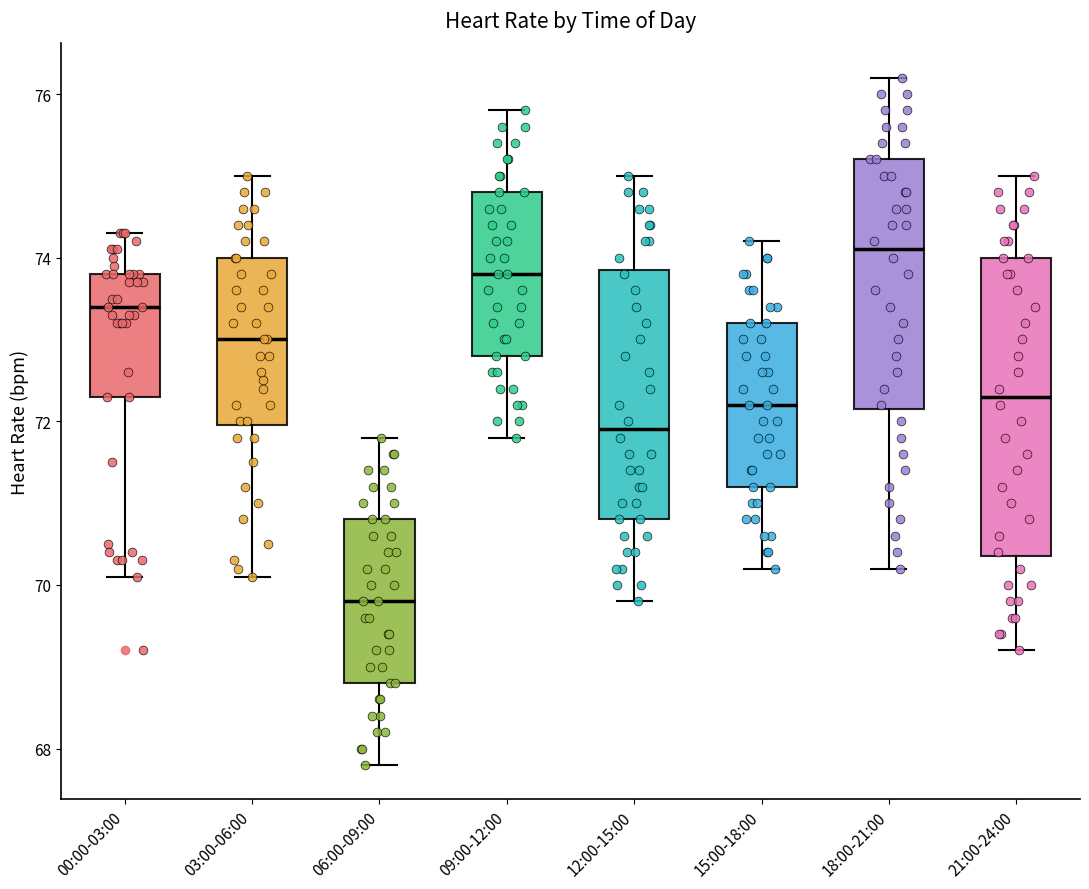

Reading left to right, transcribe this box plot: for each box, give where its median line is, the range the box spans, and where its two whiskers end, as read against the y-axis. The values are not printed on the chart, so give them approximately, as read against the axis.

00:00-03:00: median 73.4, box 72.4 to 73.8, whiskers 70.2 to 74.4
03:00-06:00: median 73.0, box 72.0 to 74.0, whiskers 70.2 to 75.0
06:00-09:00: median 69.8, box 68.8 to 70.8, whiskers 67.8 to 71.8
09:00-12:00: median 73.8, box 72.8 to 74.8, whiskers 71.8 to 75.8
12:00-15:00: median 72.0, box 70.8 to 73.8, whiskers 69.8 to 75.0
15:00-18:00: median 72.2, box 71.2 to 73.2, whiskers 70.2 to 74.2
18:00-21:00: median 74.2, box 72.2 to 75.2, whiskers 70.2 to 76.2
21:00-24:00: median 72.4, box 70.4 to 74.0, whiskers 69.2 to 75.0